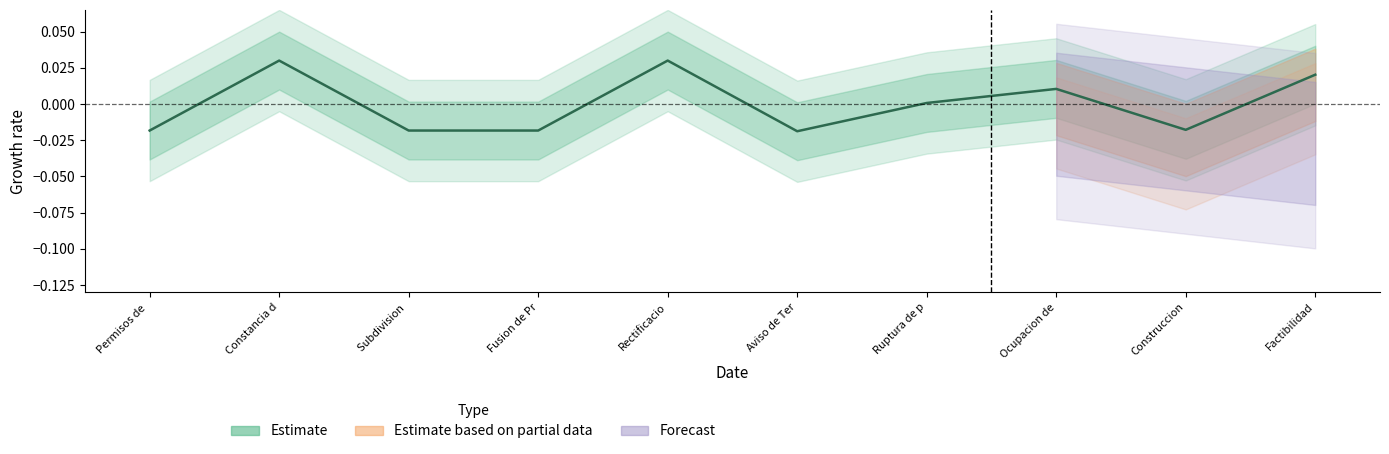

What position from the left is Fusion de Pr?

4